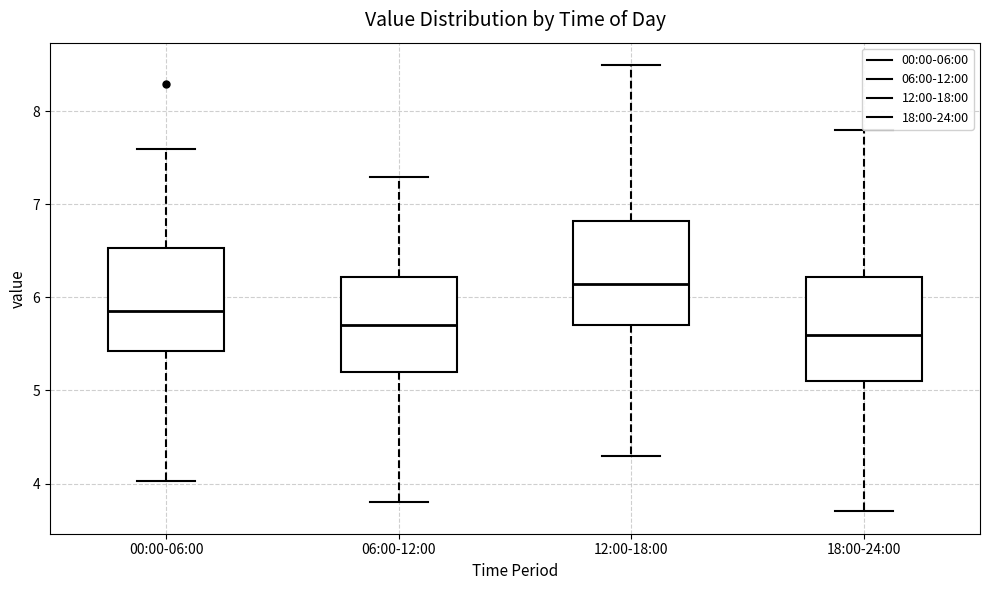

Which box has the highest median line?

12:00-18:00